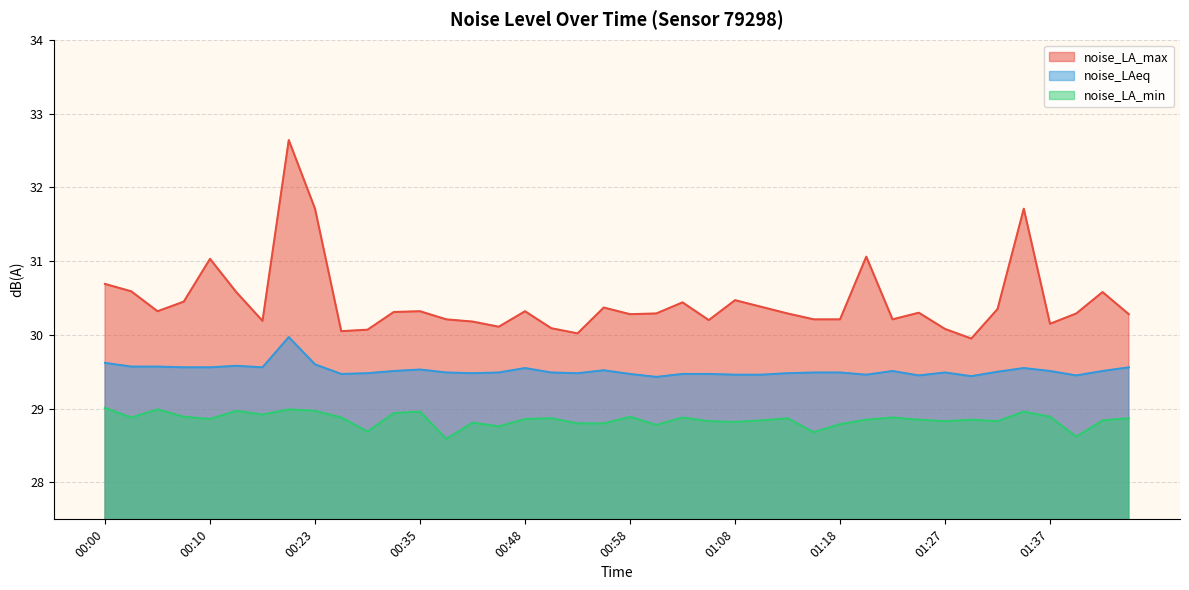

What is the sum of all noise_LAeq values?

1180.7